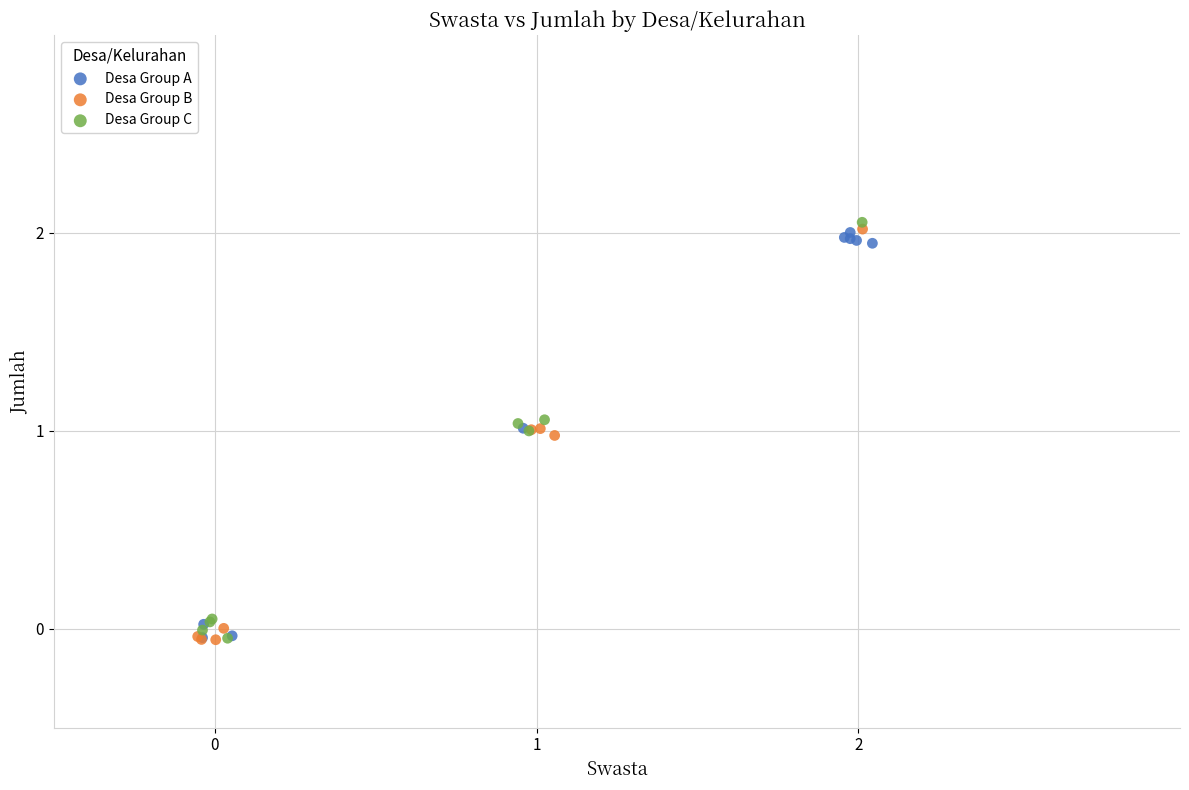

Which series contains the highest Y value?

Desa Group C